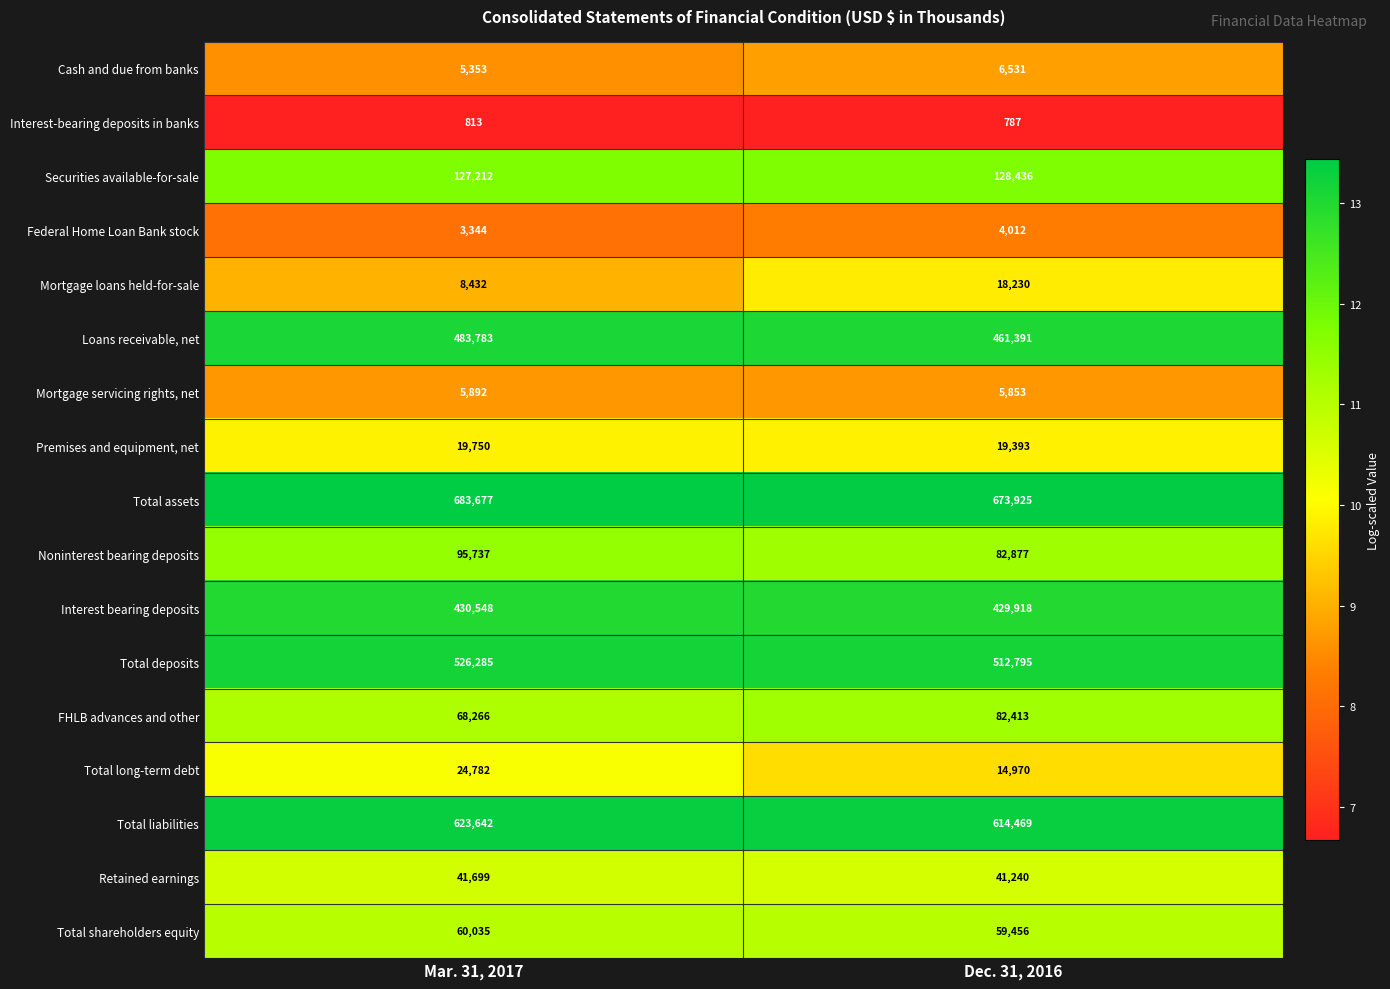

What is the difference between the maximum and minimum values in the Federal Home Loan Bank stock series?

668